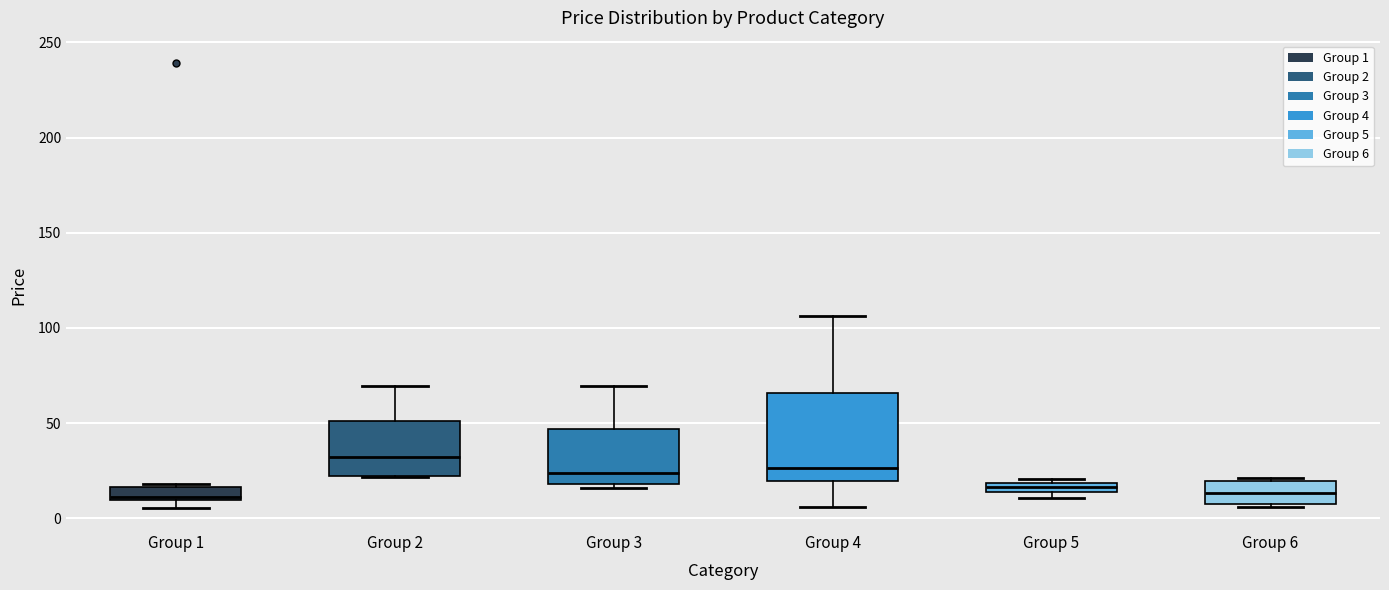

Where is the upper edge of the box for Group 2 on the y-axis? The values are not printed on the chart, so give them approximately, as read against the axis.

50